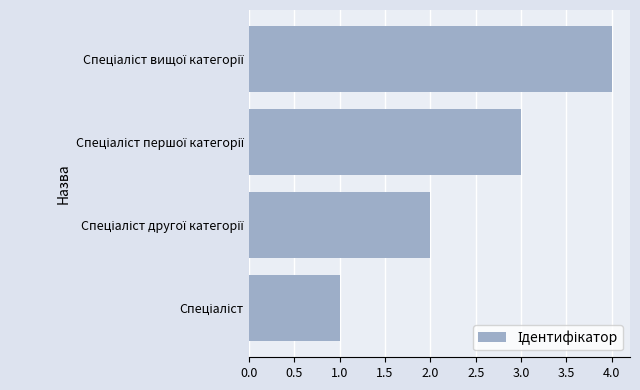

What is the sum of all values?

10